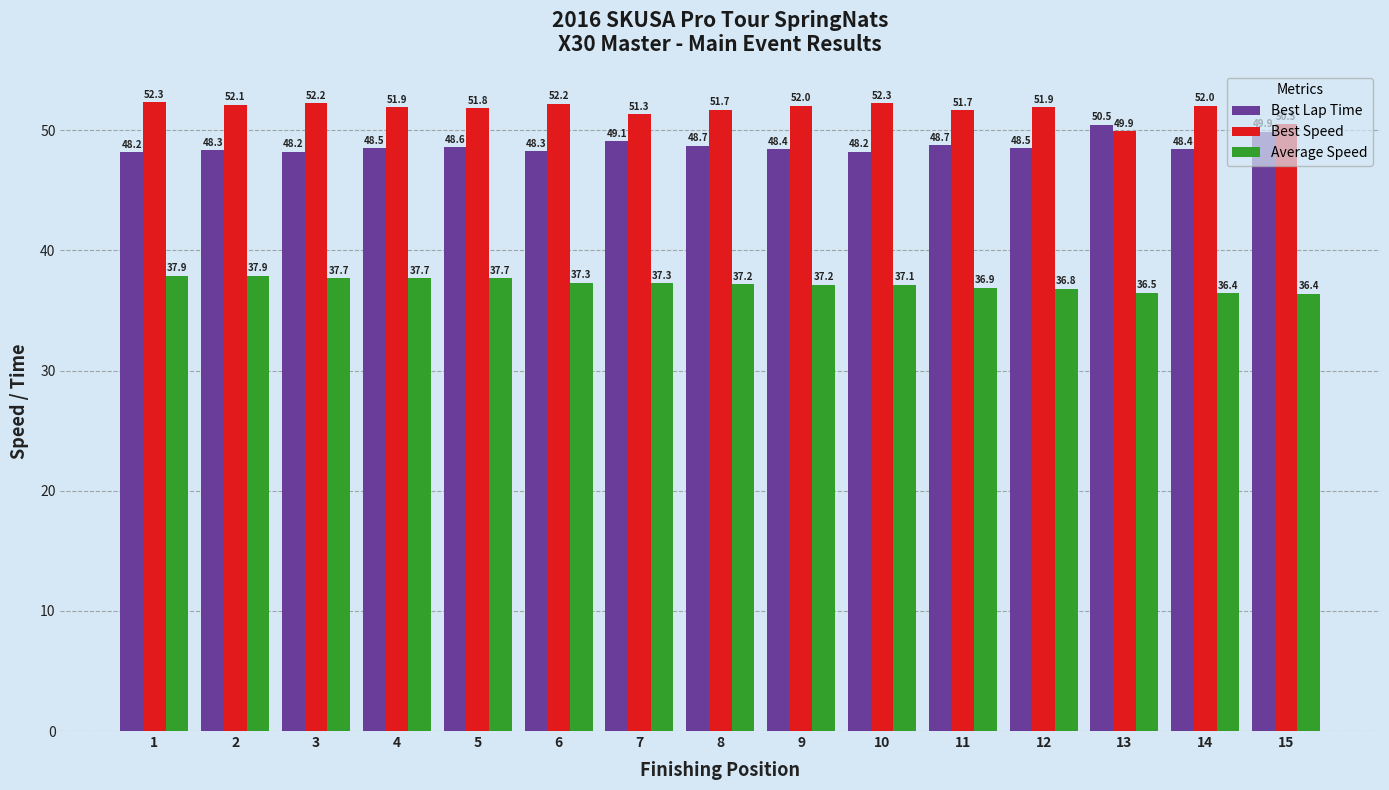

What is the total value across all series at 9?

137.6